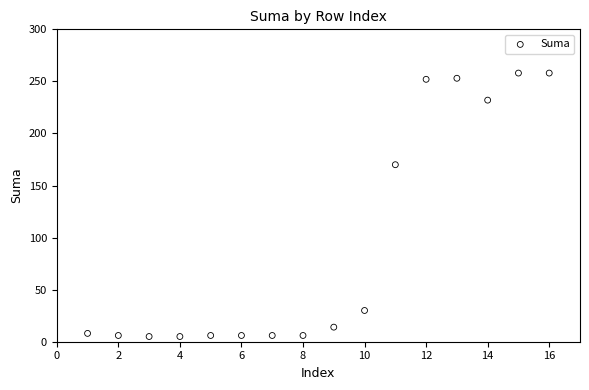

What is the range of Y values (max minus min)?

253